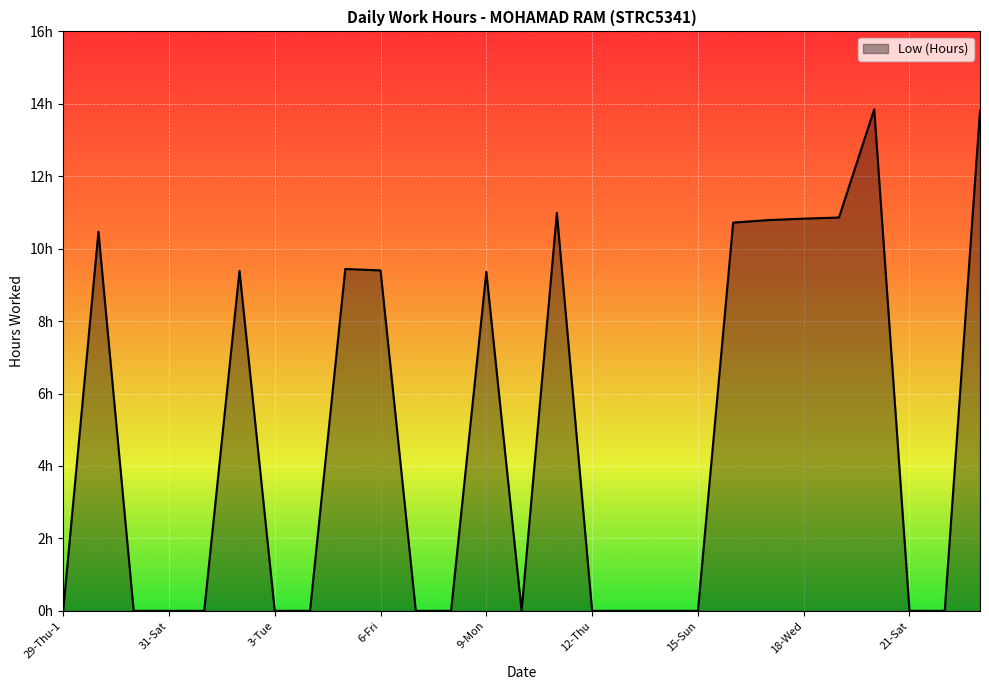

Does the chart have visible grid lines?

Yes